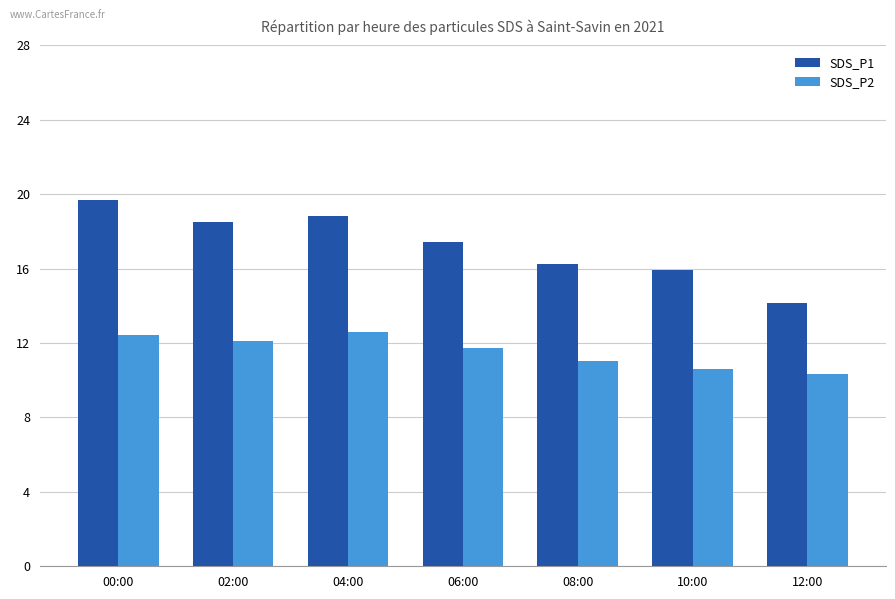

What is the difference between the maximum and minimum values in the SDS_P2 series?

2.3